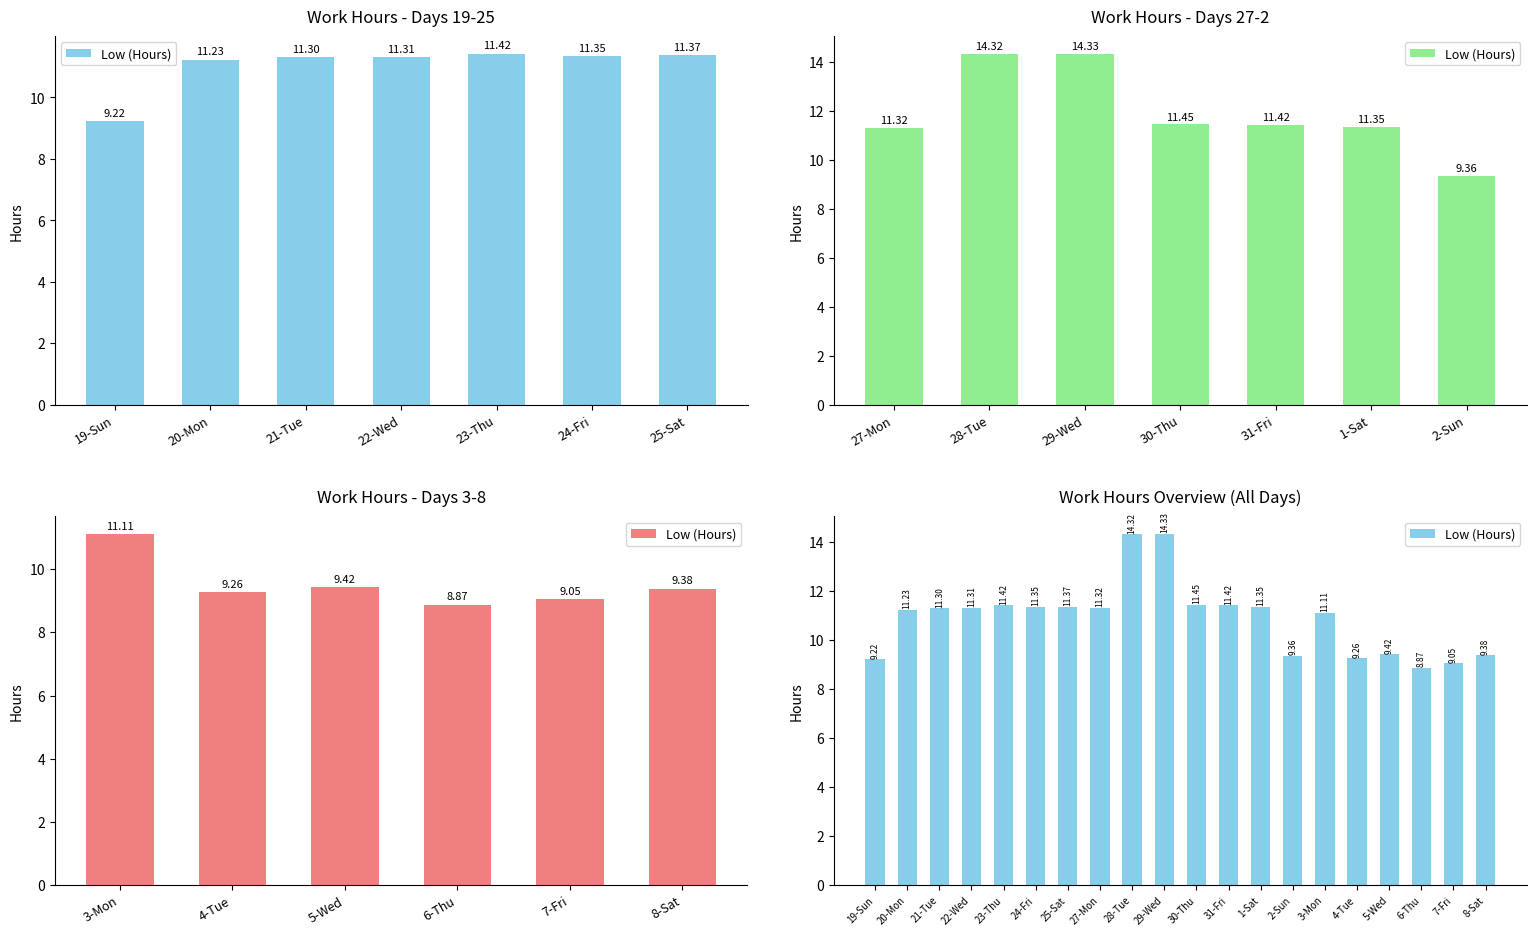

Count the number of data series in this chart.

1